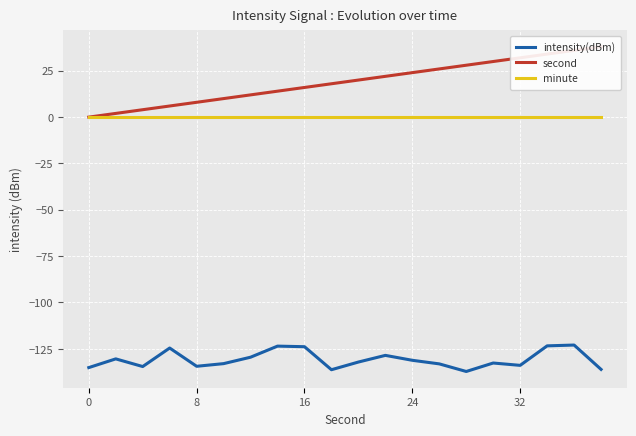

What is the sum of the intensity(dBm) values at 24 and 8?

-265.6